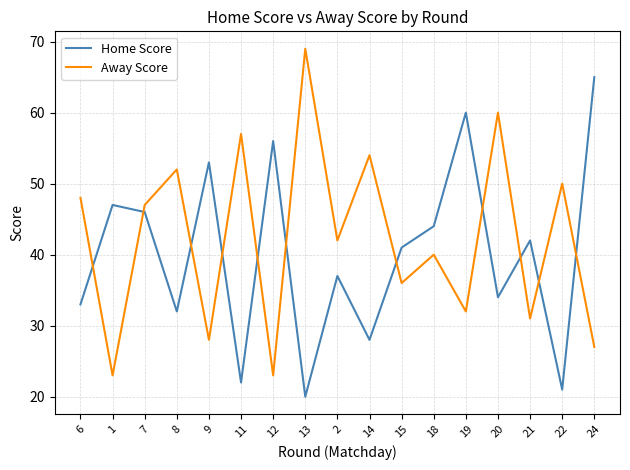

Read the Away Score value at 11, to the nearest 10.

60